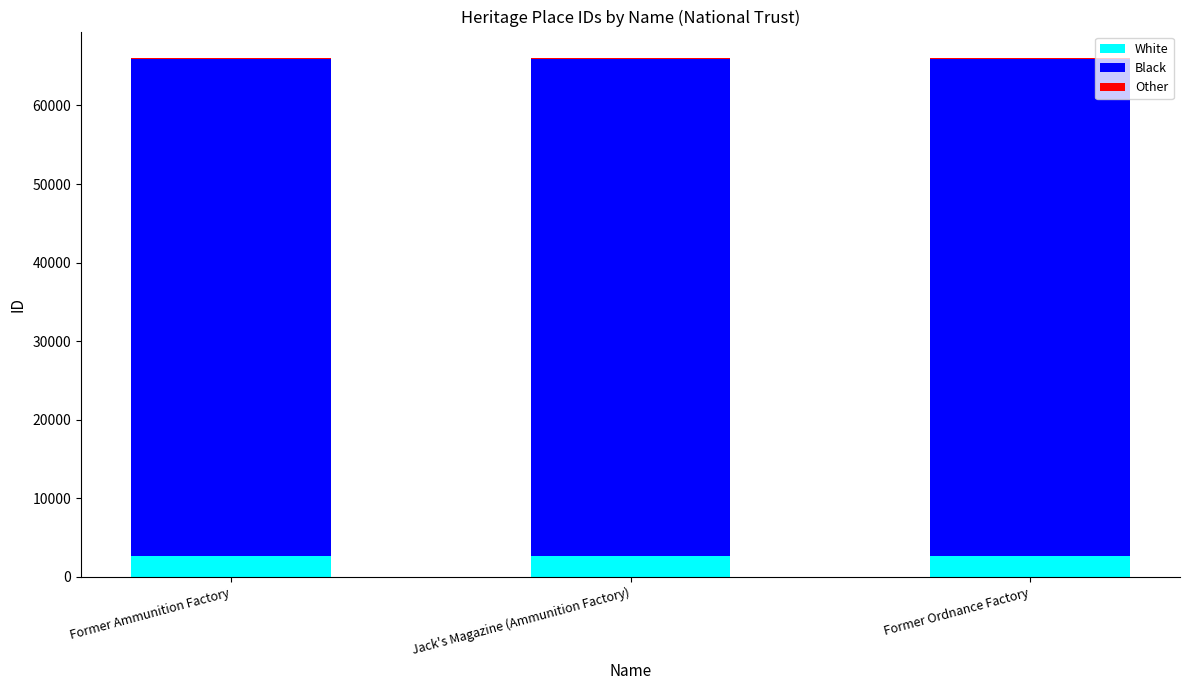

What is the sum of all White values?

7930